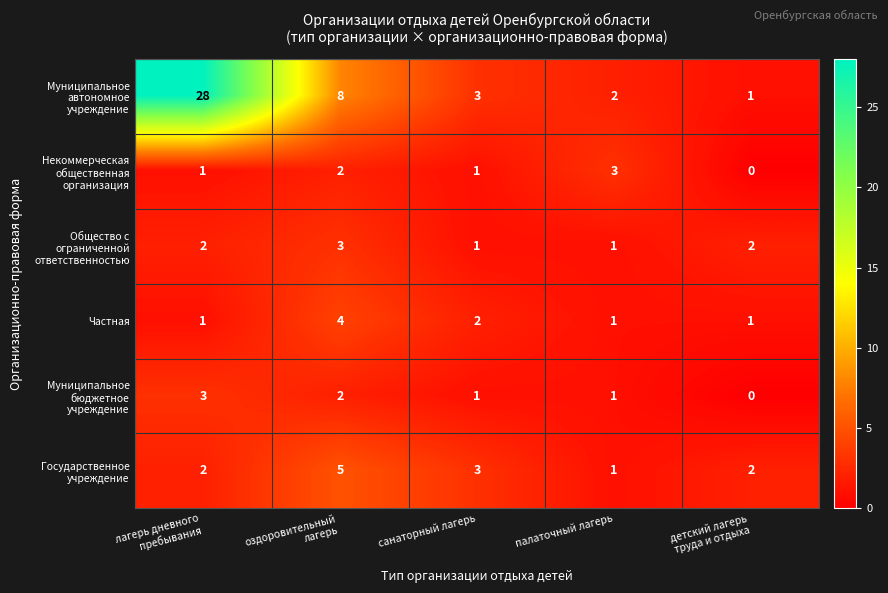

At which label is Частная closest to 2?

санаторный лагерь